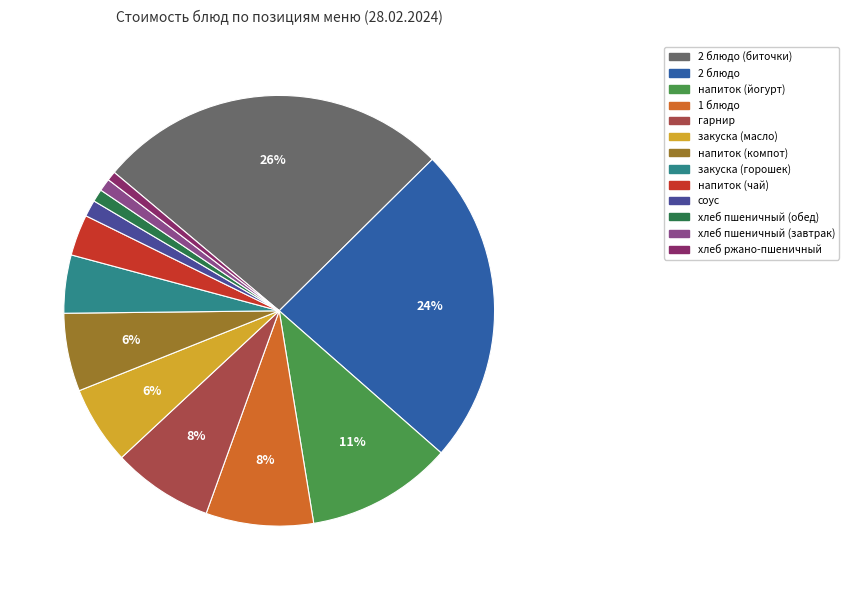

How many slices are in this pie chart?

13